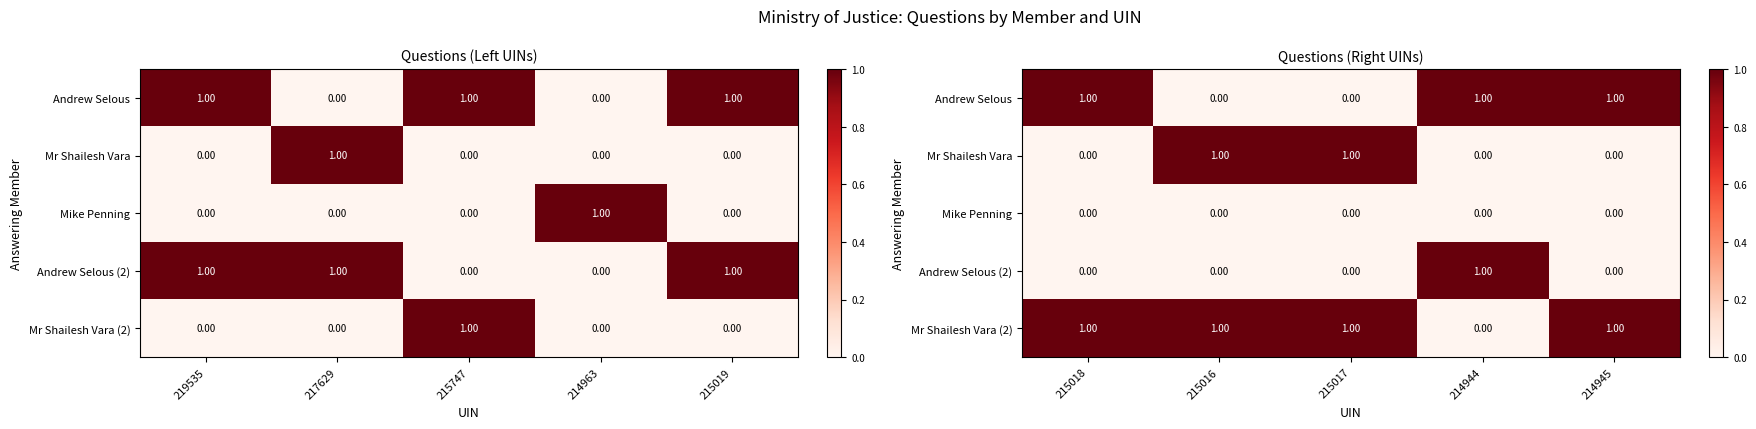

At how many categories does at least one series exceed 0?

5